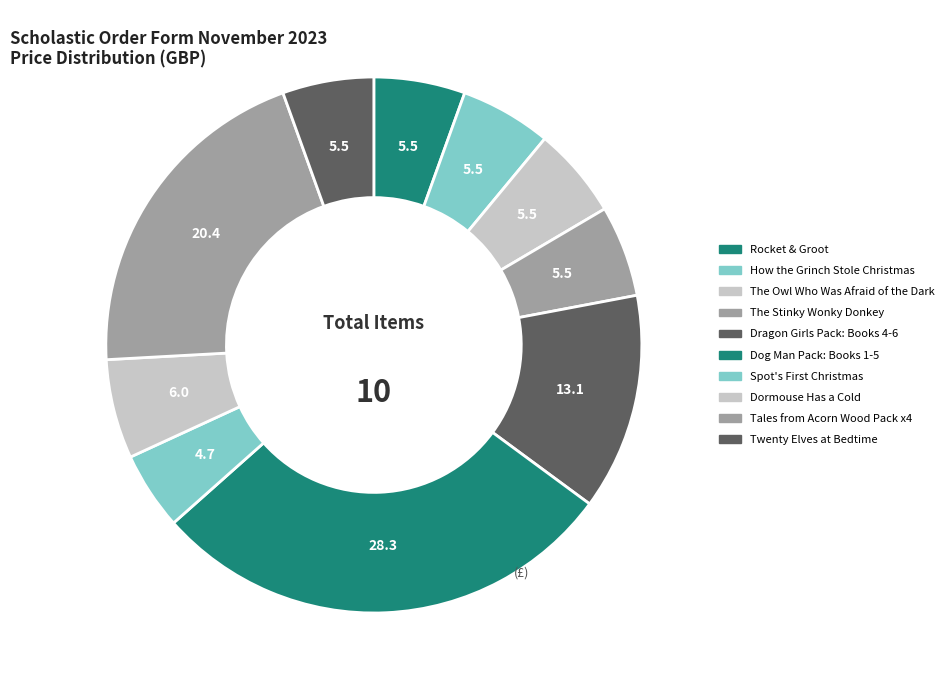

Count the number of slices in the pie.

10